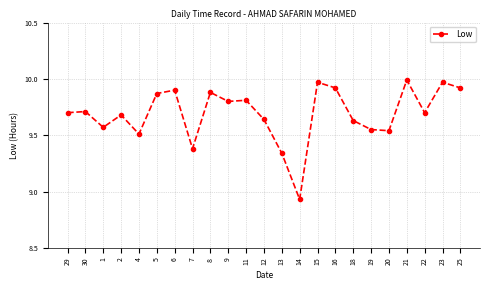

What is the ratio of the value at 4 to the value at 18?

1.0